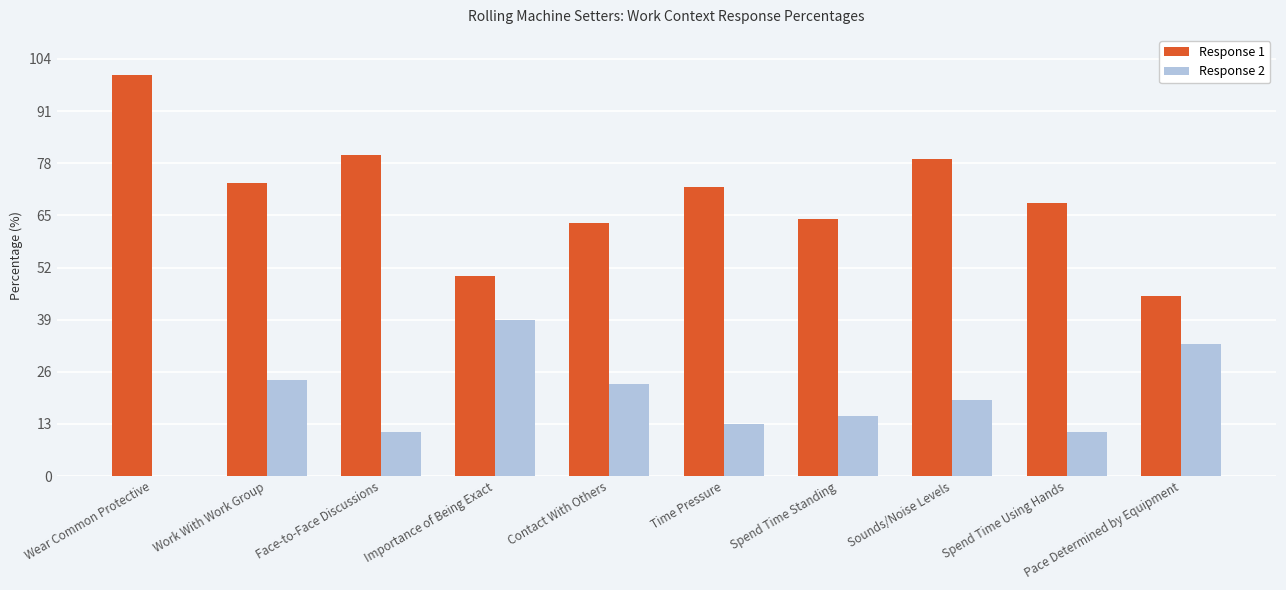

How many groups of bars are there?

10